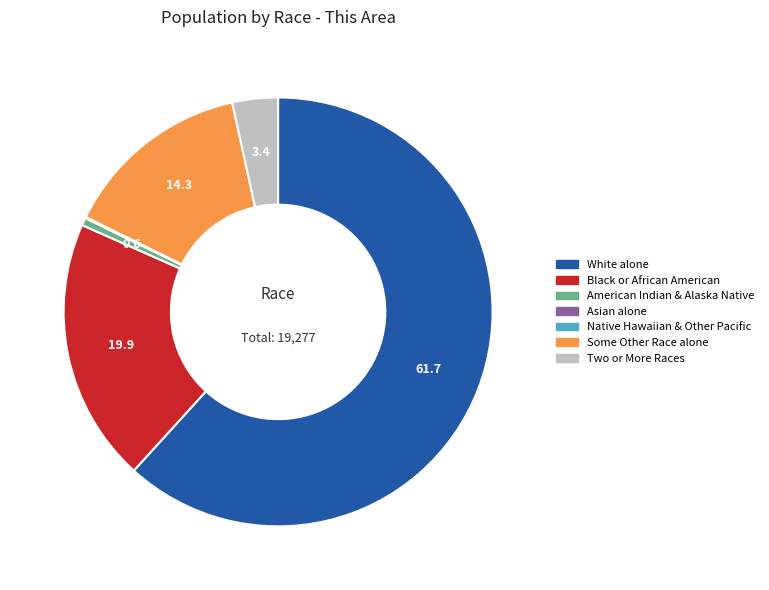

Does any single category account for the majority?

Yes